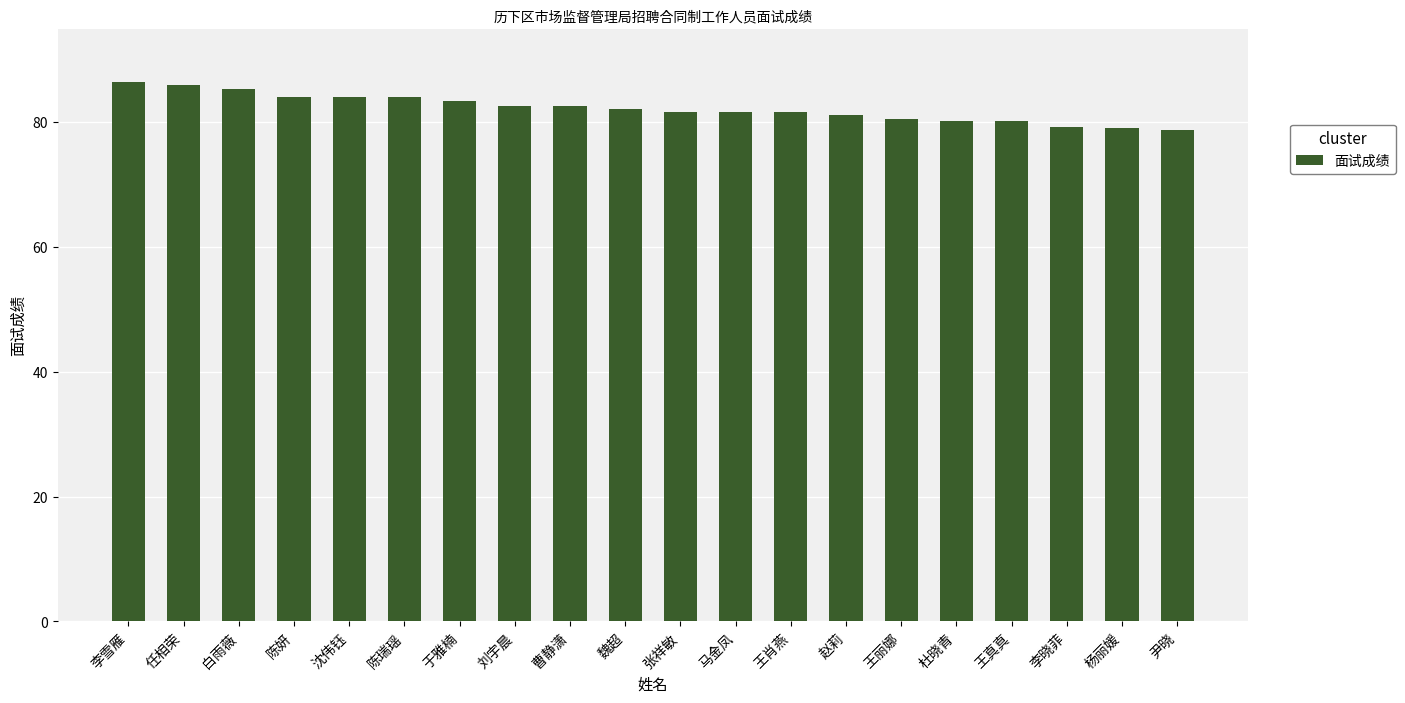

What is the greatest value displayed?

86.4